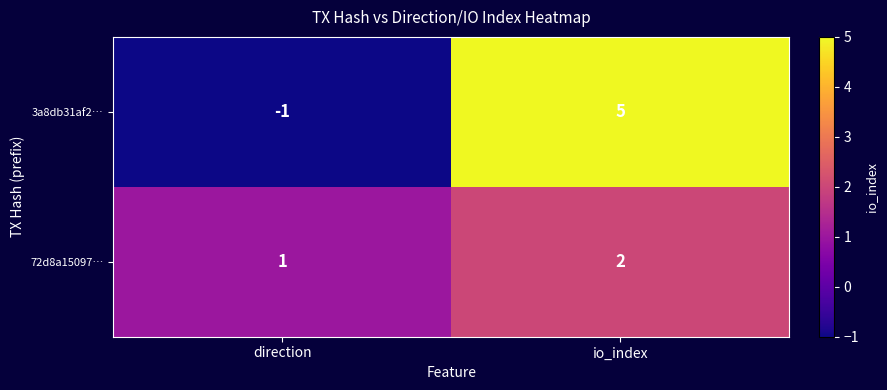

Rank the series by their maximum value, from lowest to highest.

72d8a15097…, 3a8db31af2…